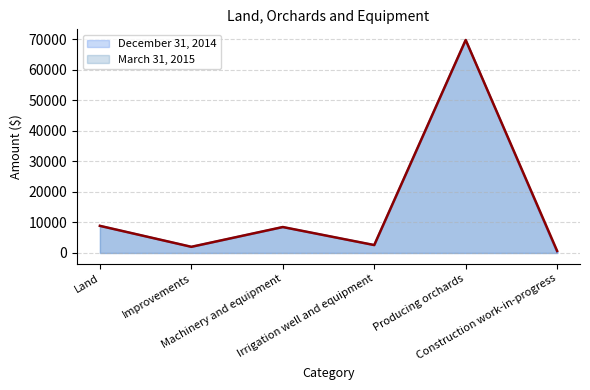

Which series has the widest spread of values?

December 31, 2014